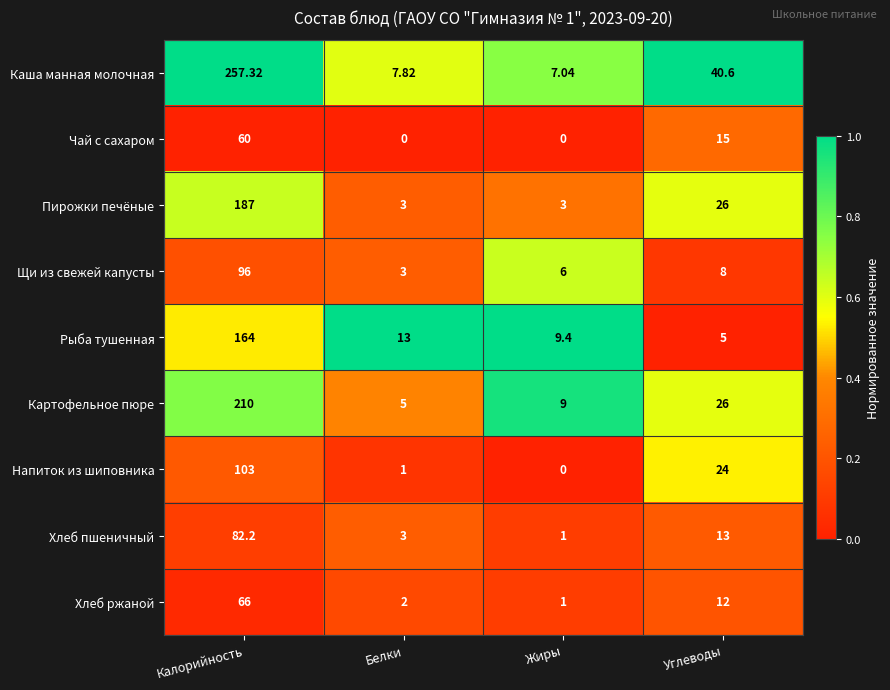

Rank the series by their maximum value, from lowest to highest.

Чай с сахаром, Хлеб ржаной, Хлеб пшеничный, Щи из свежей капусты, Напиток из шиповника, Рыба тушенная, Пирожки печёные, Картофельное пюре, Каша манная молочная